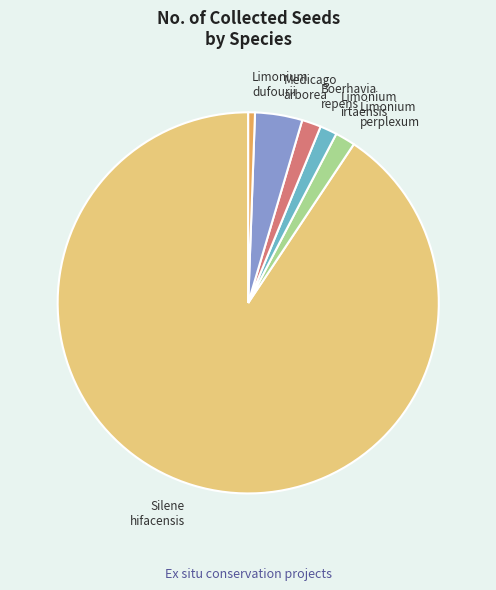

How many slices are in this pie chart?

6